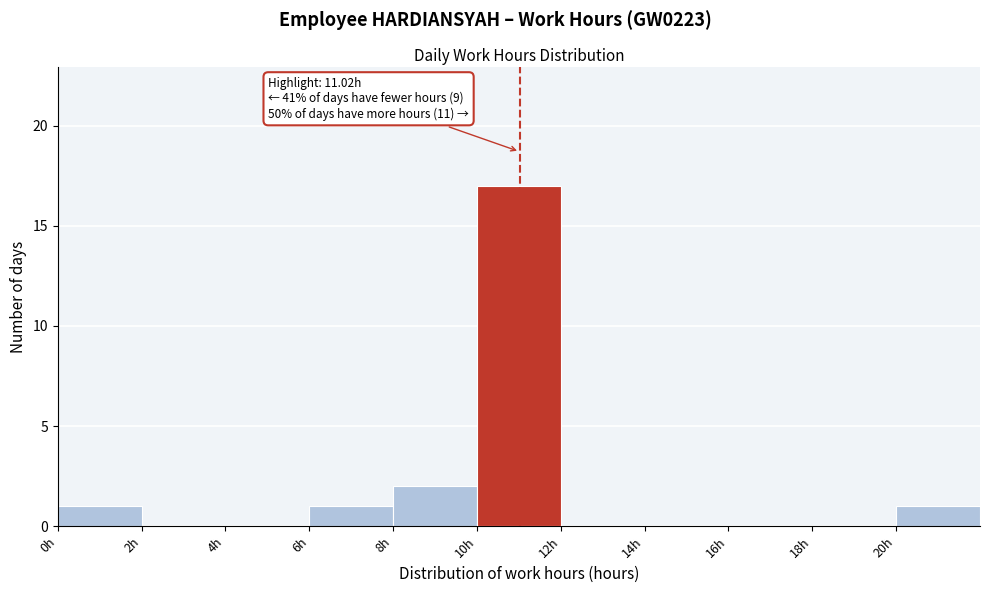

Which range on the x-axis has the tallest bar?

10 to 12